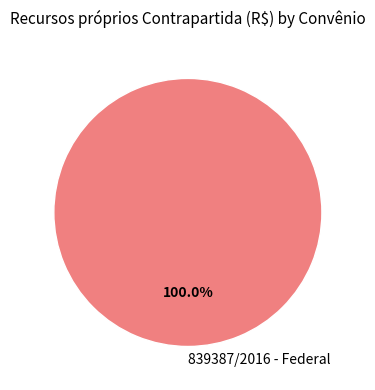

Rank the categories by value from lowest to highest.

839387/2016 - Federal